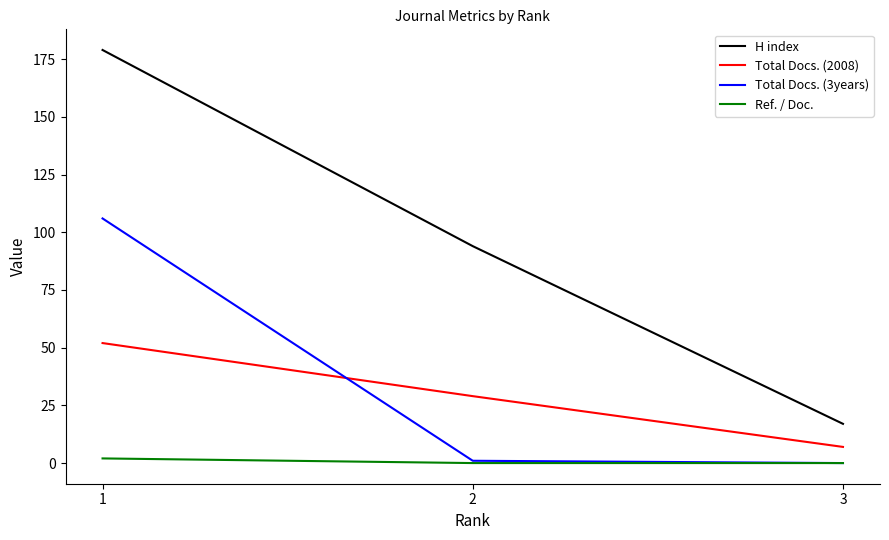

Count the number of categories in the chart.

3